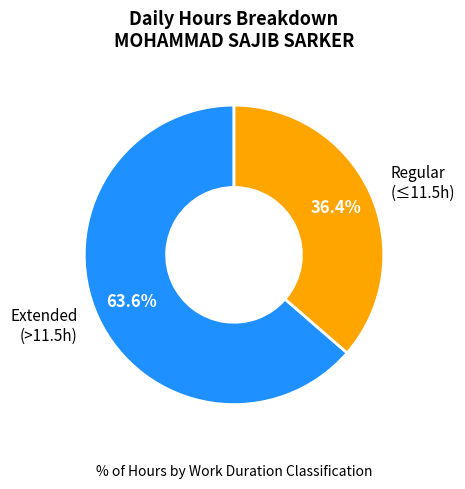

Does any single category account for the majority?

Yes